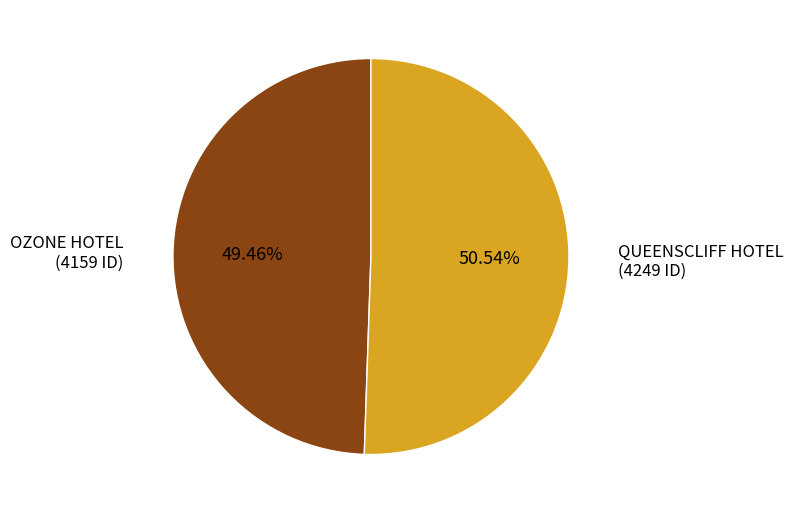

Which category accounts for the majority?

QUEENSCLIFF HOTEL